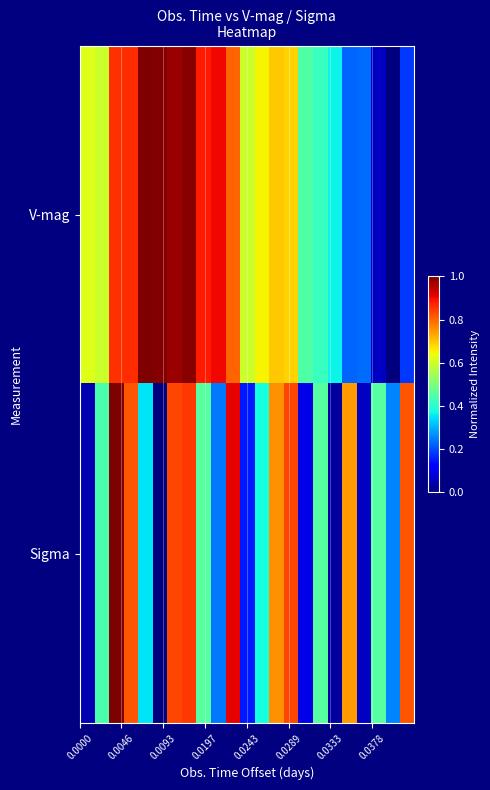

Which series has the largest total across all categories?

V-mag